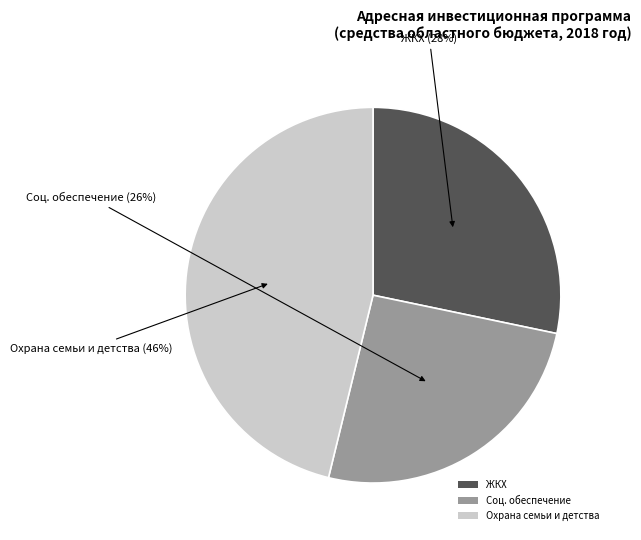

Which has a higher value, Соц. обеспечение or Охрана семьи и детства?

Охрана семьи и детства